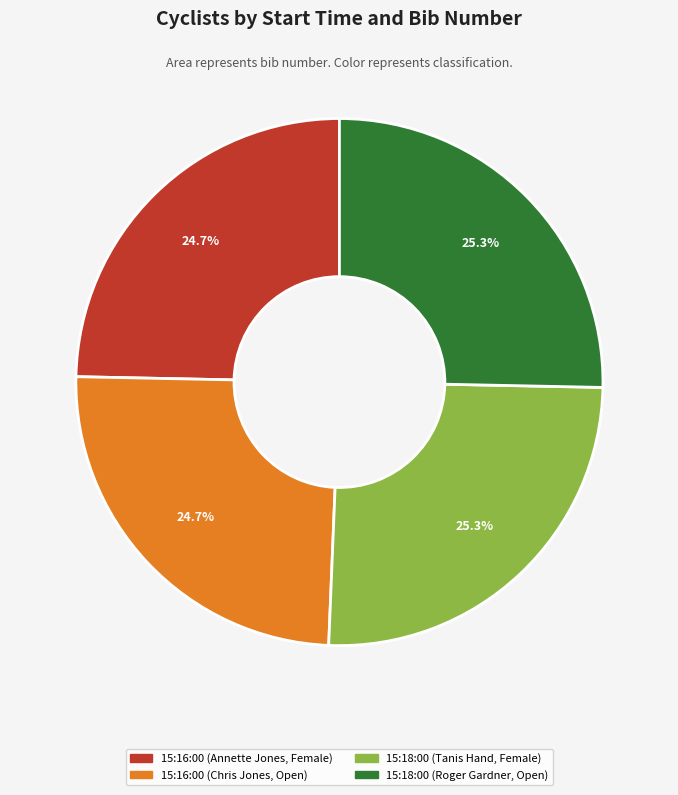

Is it true that 15:18:00 (Tanis Hand, Female) is 38% of the pie?

False